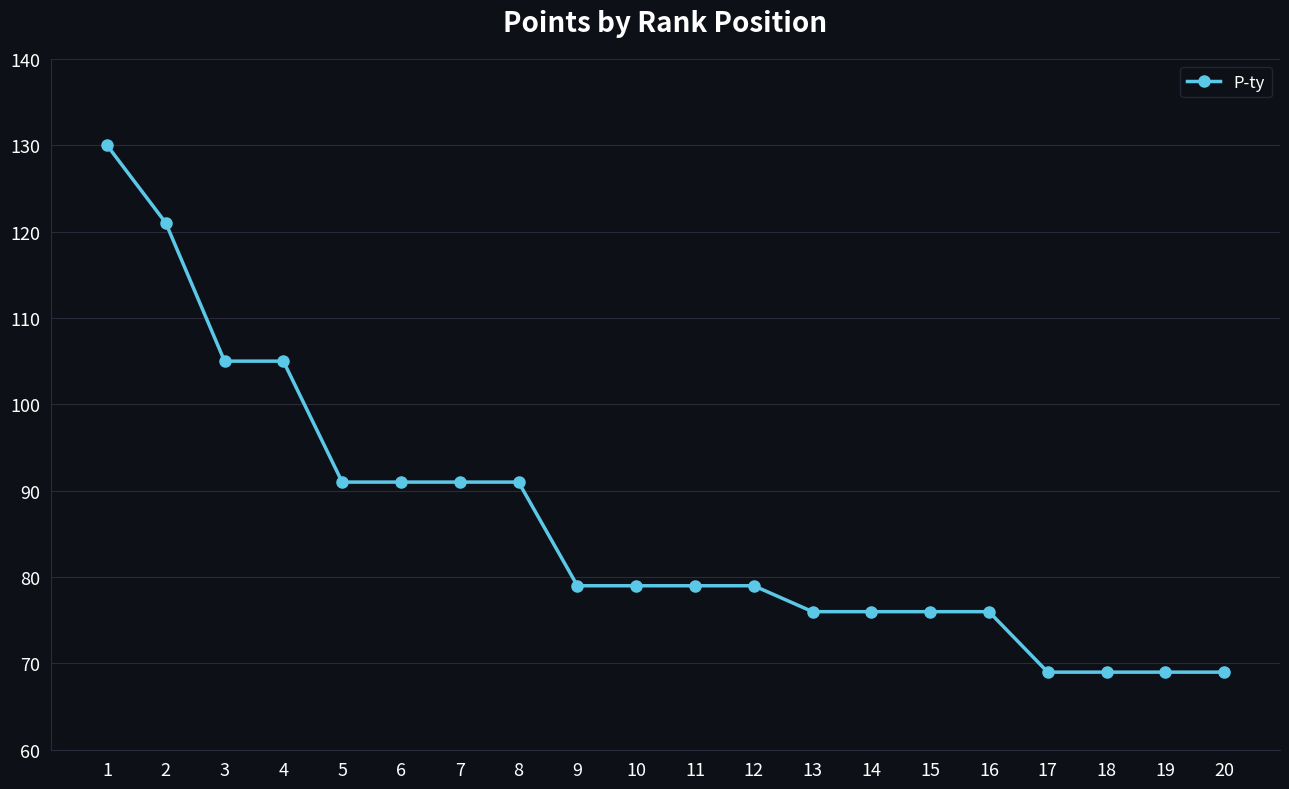

Approximately how many times larger is the value at 8 compared to 11?

1.2